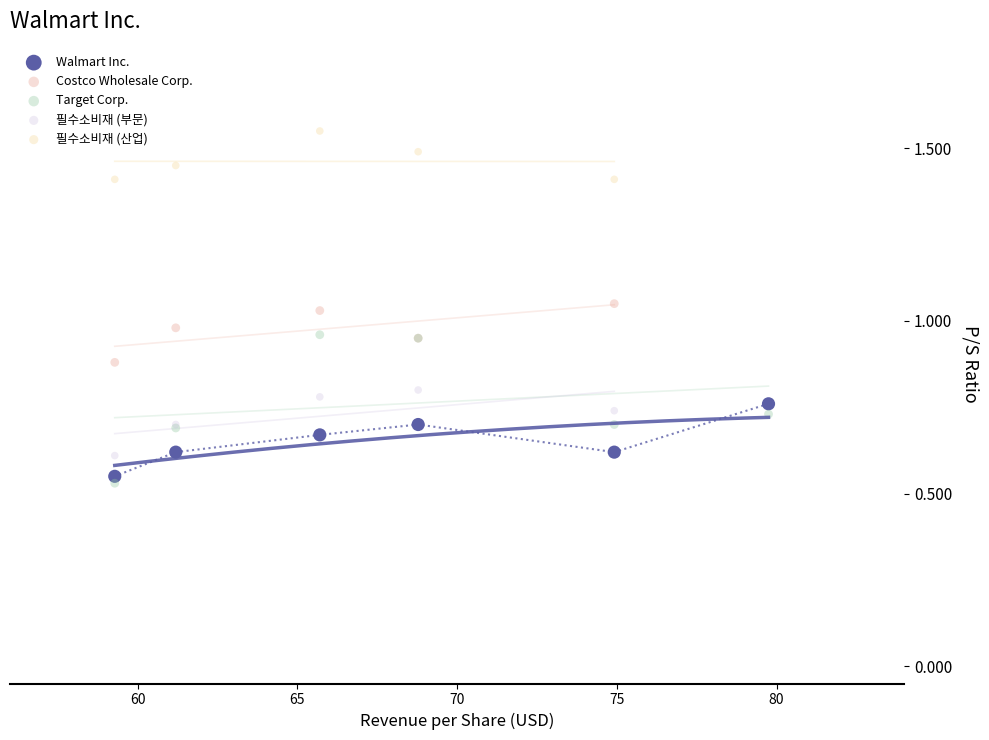

Which series reaches the maximum Y coordinate?

필수소비재 (산업)